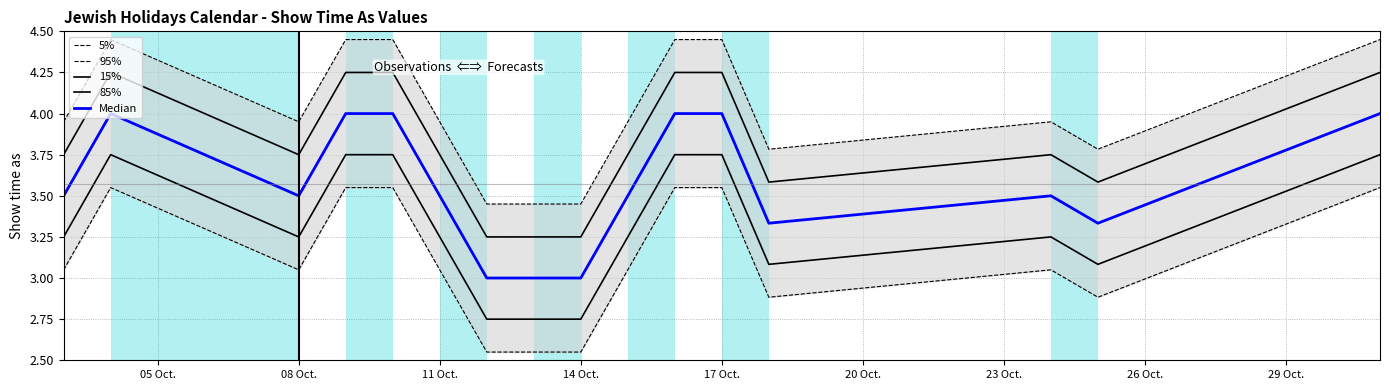

In 85%, how many points are higher than both neighbors (excluding endpoints)?

2